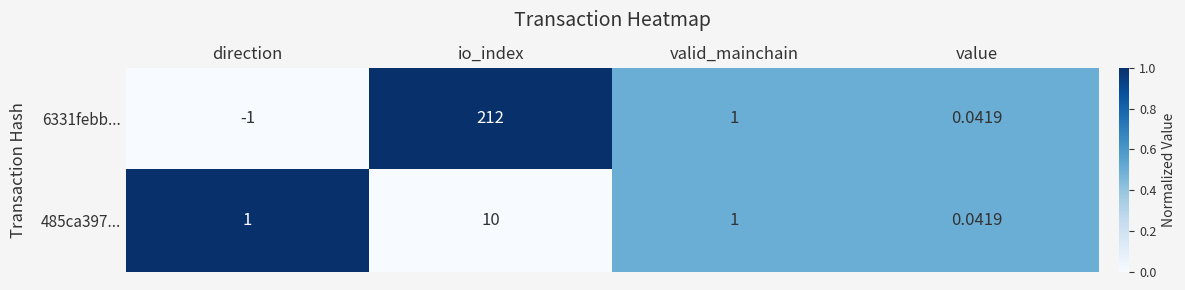

Which series has the largest total across all categories?

6331febb...